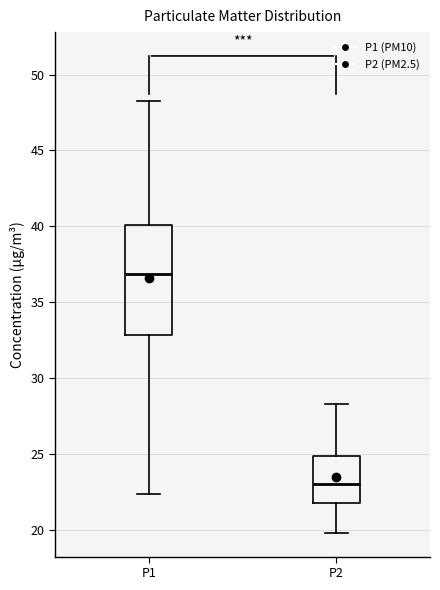

Comparing the boxes themselves (not the whiskers), which one is the tallest?

P1